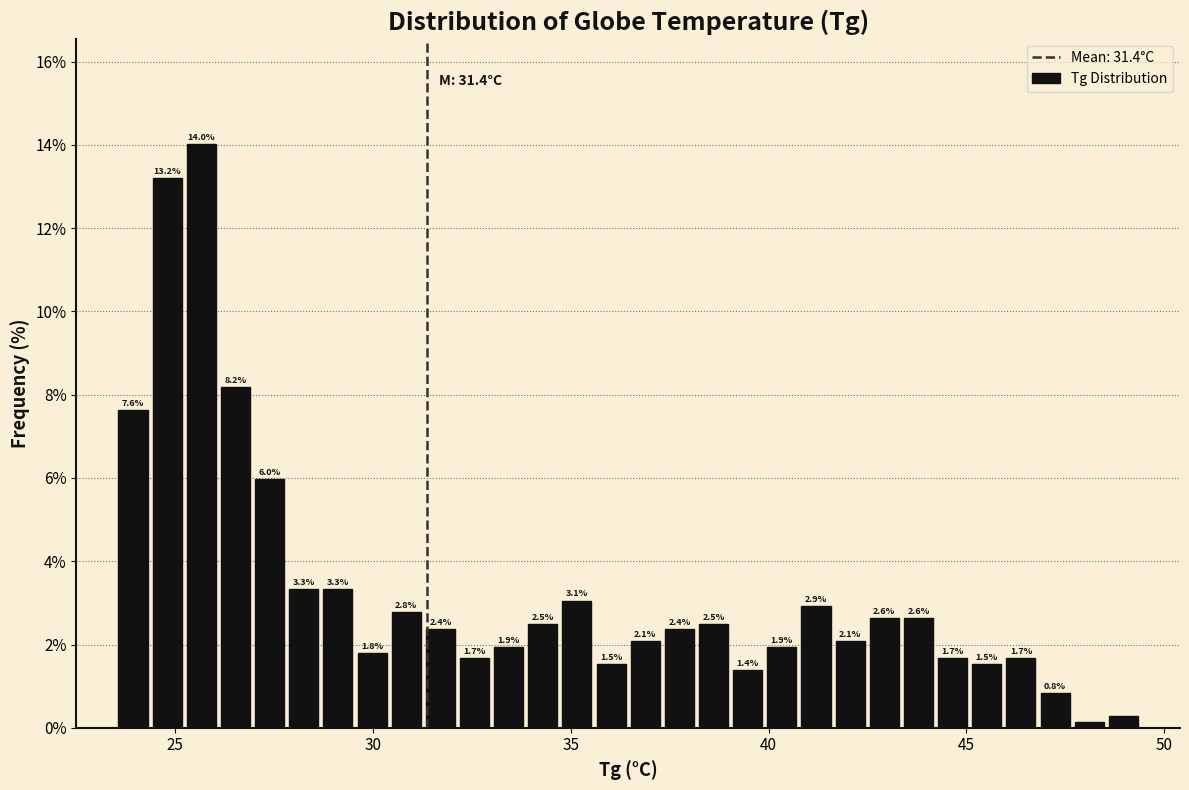

Read against the x-axis, roughly where is the centre of the tallest bar?

25.5